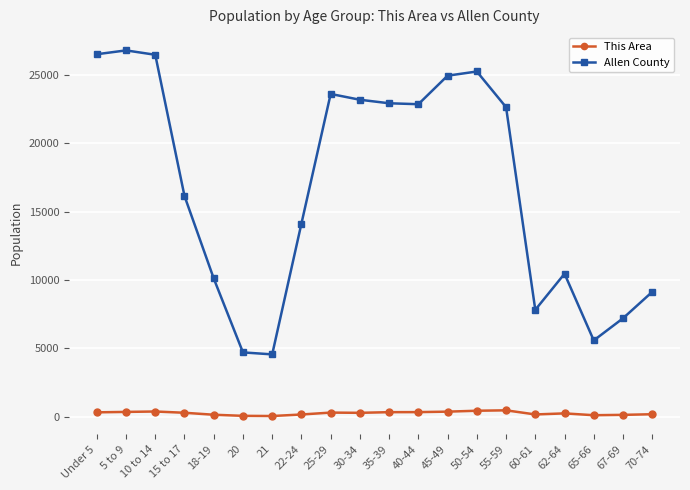

List the series in order of their peak value, lowest first.

This Area, Allen County